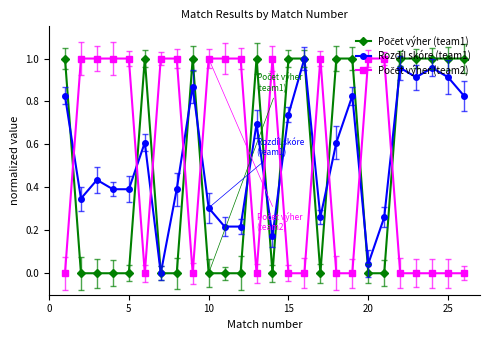

True or false: Rozdíl skóre (team1) has more than 1 interior local peaks.

True